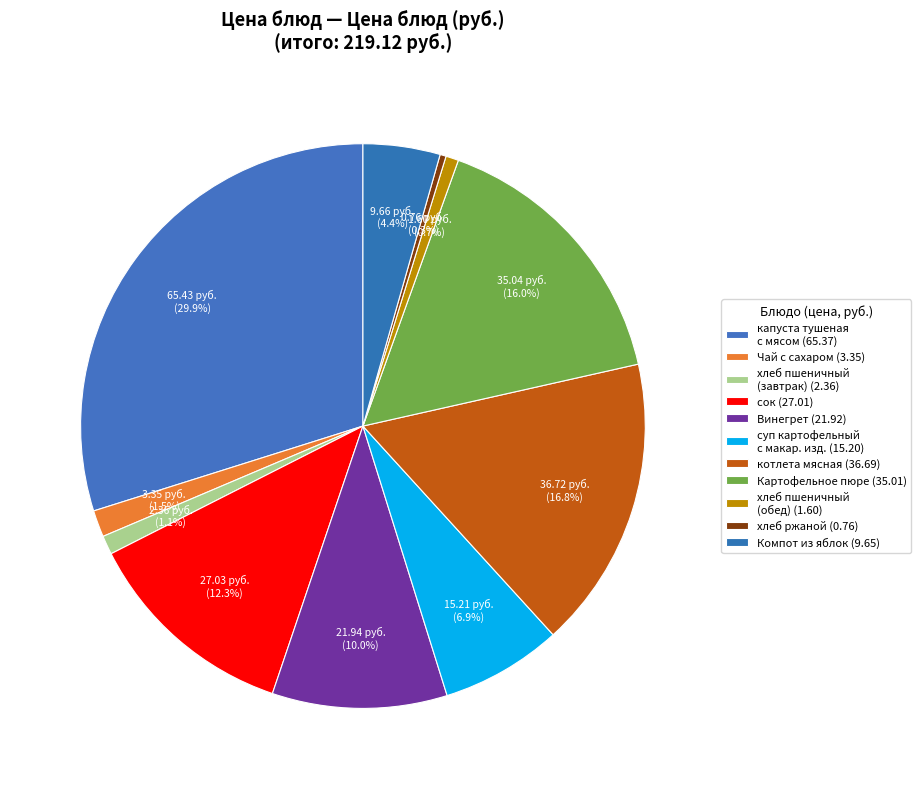

How many slices are in this pie chart?

11